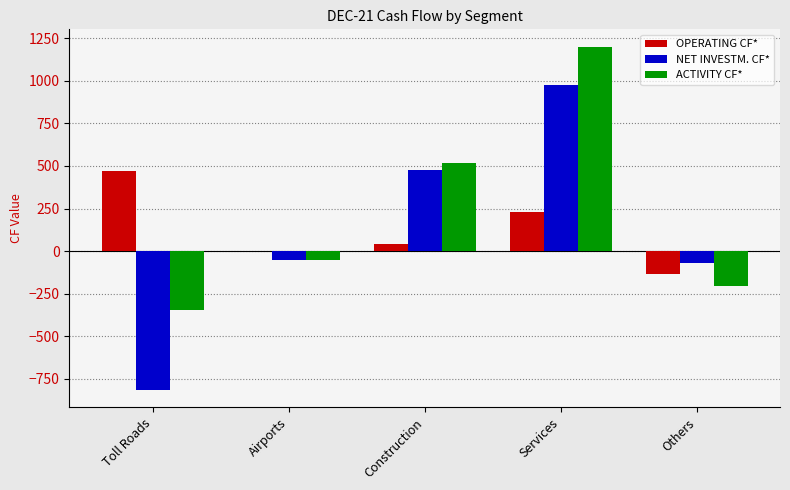

What are all the series names shown in the legend?

OPERATING CF*, NET INVESTM. CF*, ACTIVITY CF*